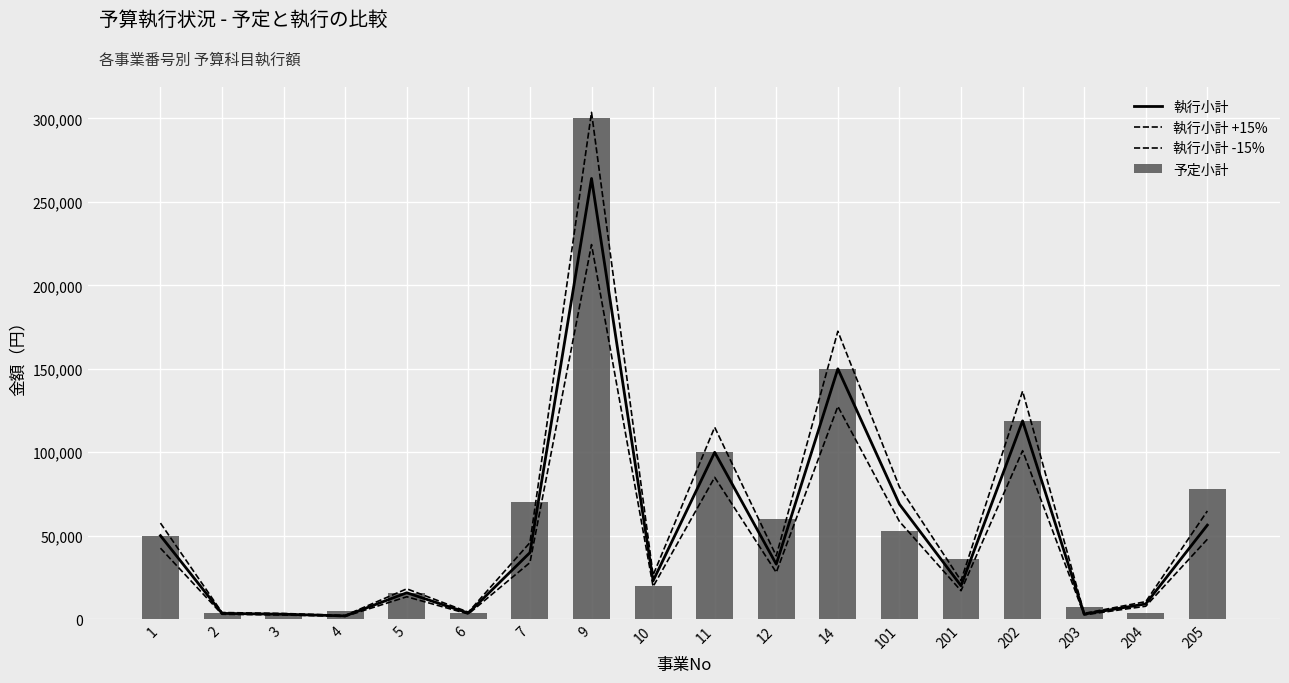

What is the smallest value displayed?

1700.0